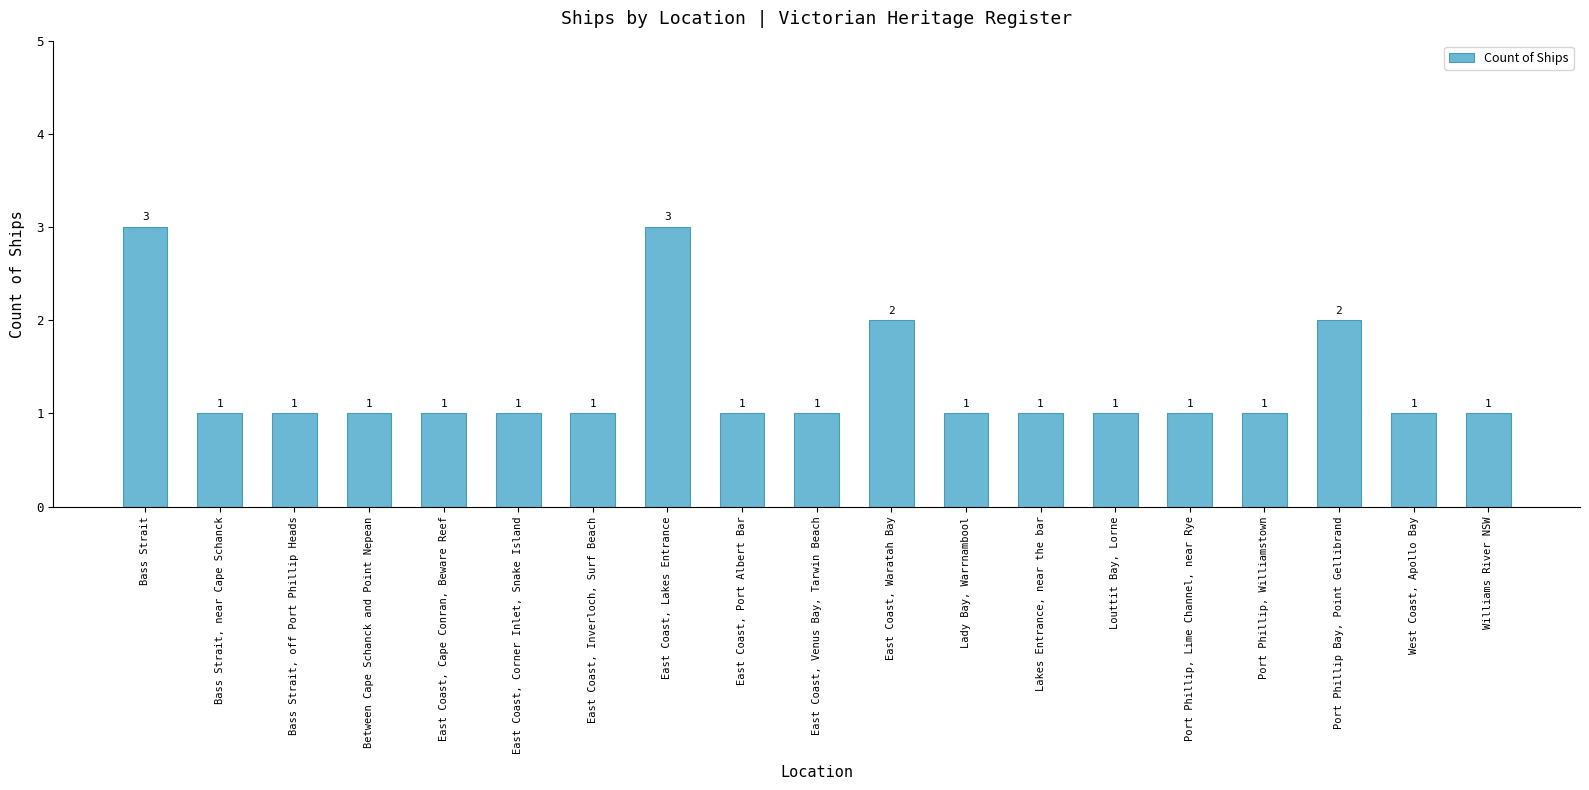

True or false: the data shows 1 at East Coast, Venus Bay, Tarwin Beach.

True